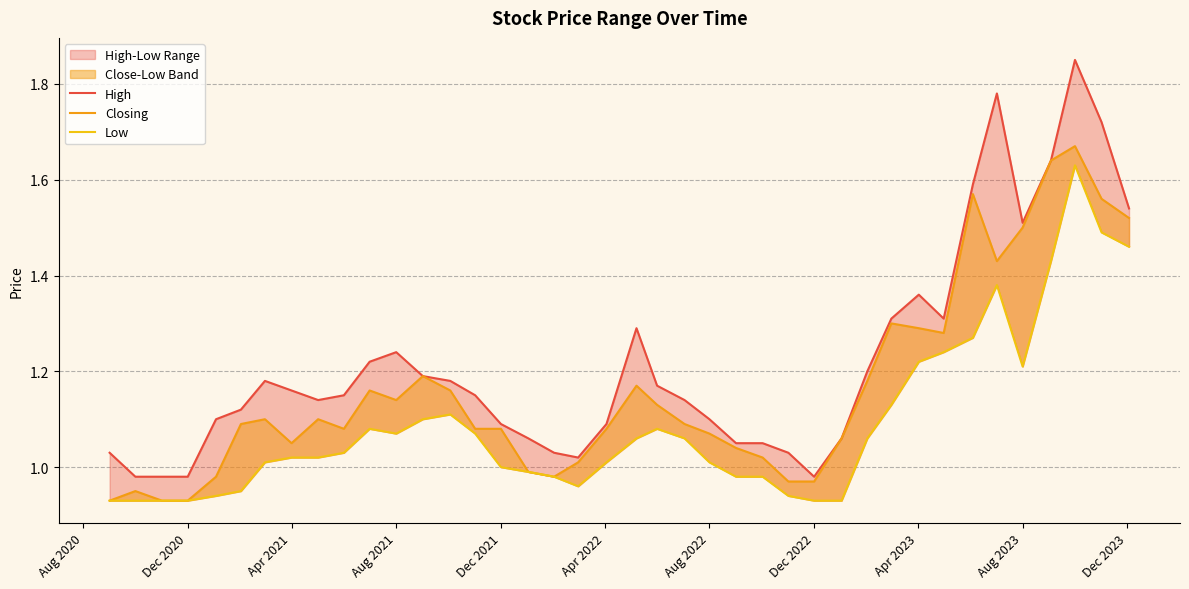

What is the difference between the second highest and minimum values in the Closing series?

0.7